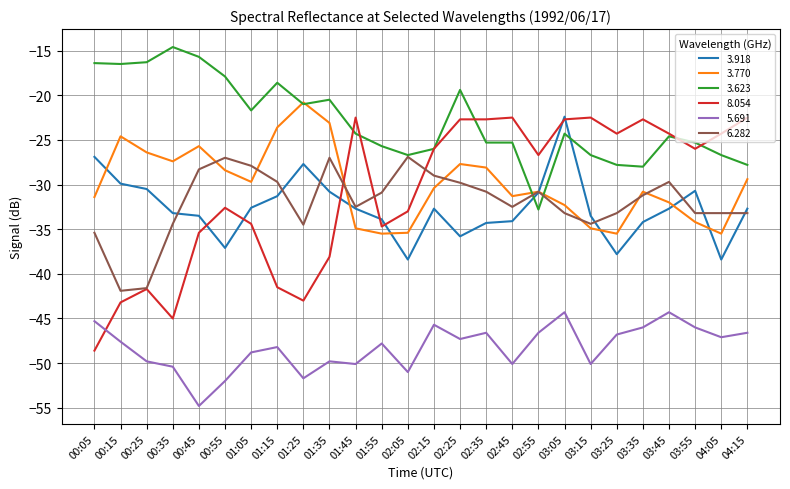

At 02:25, list the series in order from smallest to largest.

5.691, 3.918, 6.282, 3.770, 8.054, 3.623